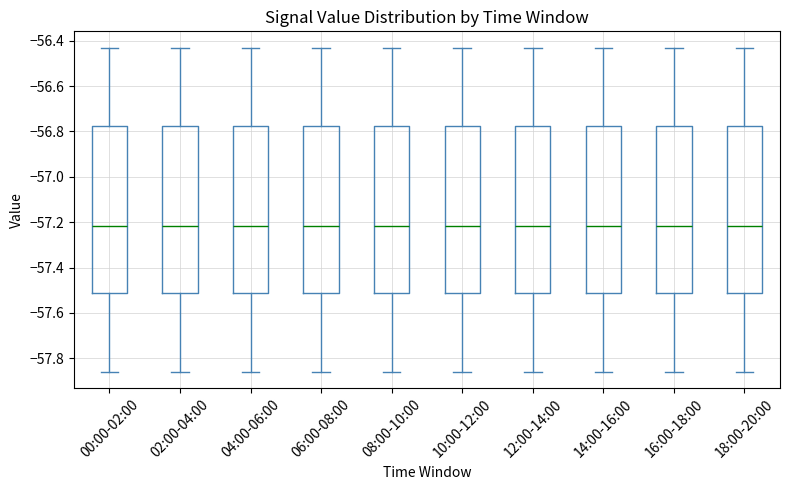

Reading left to right, read every box against the y-axis: the position of its median line, the range the box covers, and the ends of its whiskers. The values are not printed on the chart, so give them approximately, as read against the axis.

00:00-02:00: median -57.22, box -57.50 to -56.78, whiskers -57.86 to -56.42
02:00-04:00: median -57.22, box -57.50 to -56.78, whiskers -57.86 to -56.42
04:00-06:00: median -57.22, box -57.50 to -56.78, whiskers -57.86 to -56.42
06:00-08:00: median -57.22, box -57.50 to -56.78, whiskers -57.86 to -56.42
08:00-10:00: median -57.22, box -57.50 to -56.78, whiskers -57.86 to -56.42
10:00-12:00: median -57.22, box -57.50 to -56.78, whiskers -57.86 to -56.42
12:00-14:00: median -57.22, box -57.50 to -56.78, whiskers -57.86 to -56.42
14:00-16:00: median -57.22, box -57.50 to -56.78, whiskers -57.86 to -56.42
16:00-18:00: median -57.22, box -57.50 to -56.78, whiskers -57.86 to -56.42
18:00-20:00: median -57.22, box -57.50 to -56.78, whiskers -57.86 to -56.42